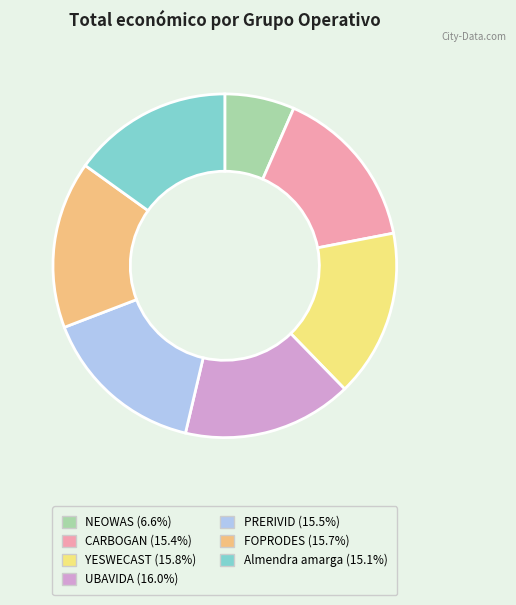

Does any single category account for the majority?

No